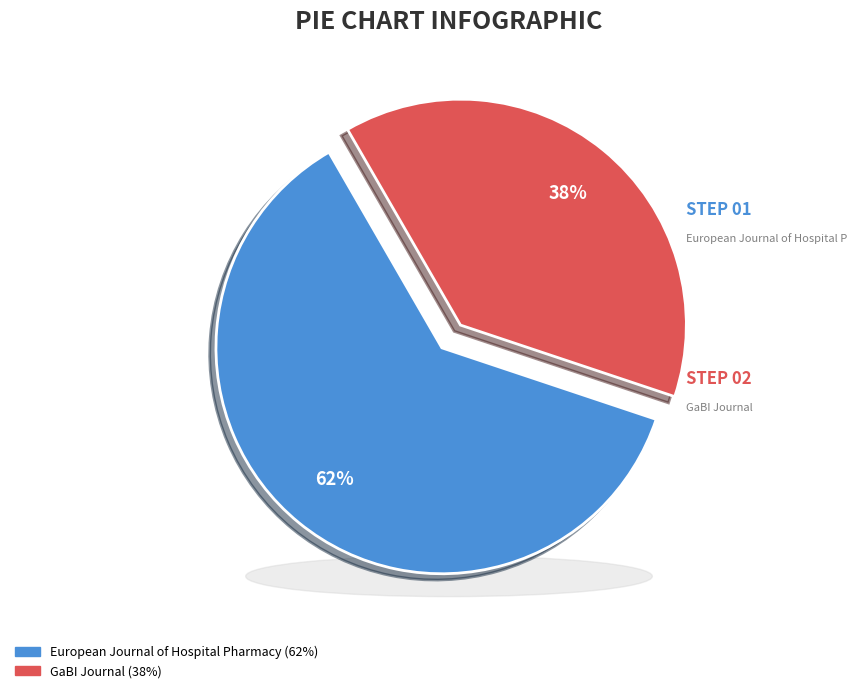

Between European Journal of Hospital Pharmacy and GaBI Journal, which is larger?

European Journal of Hospital Pharmacy